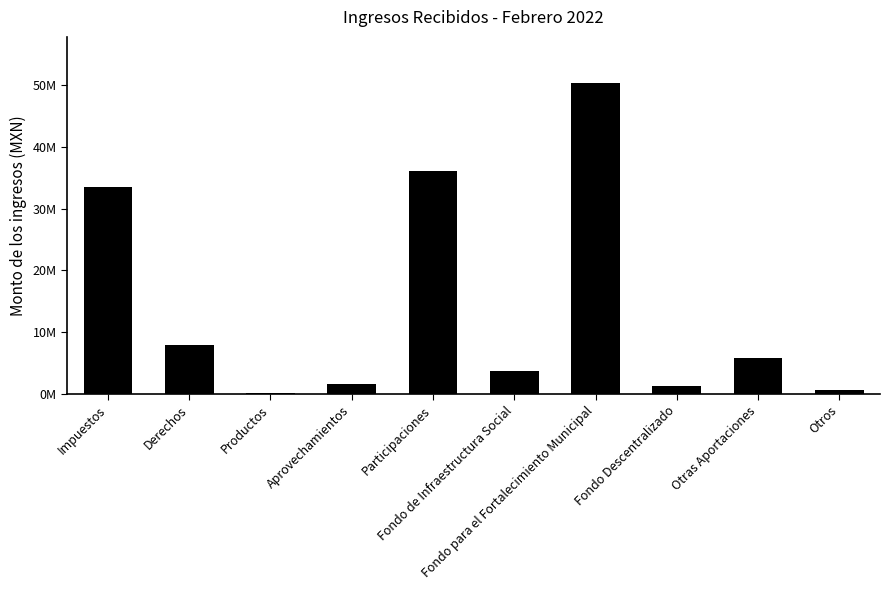

What is the label of the 9th bar from the right?

Derechos